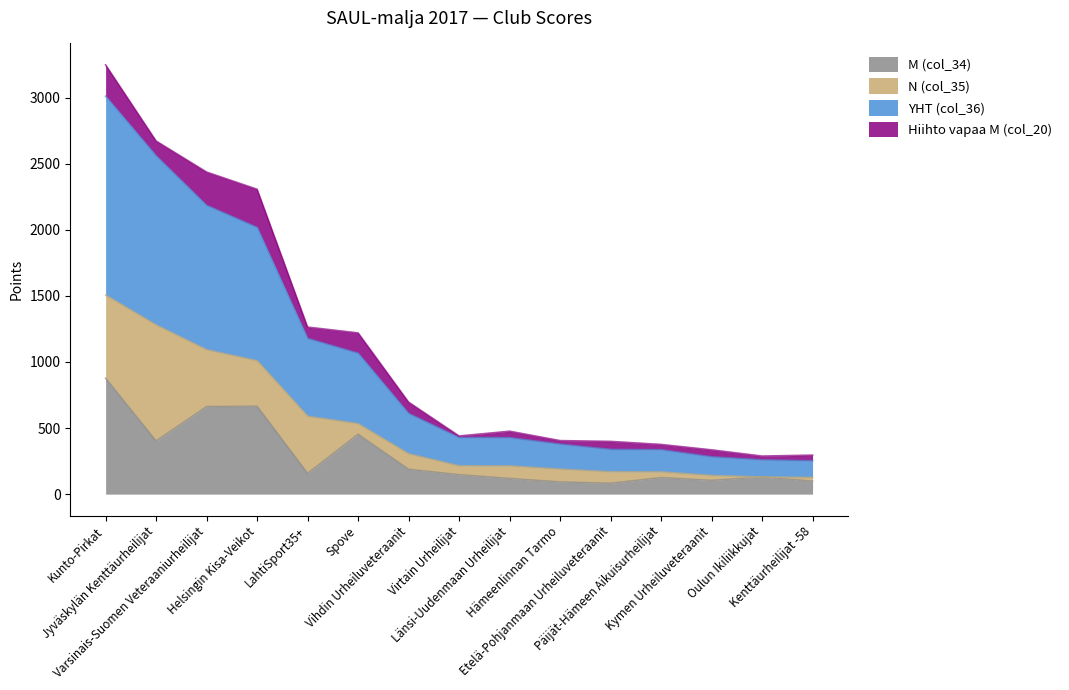

What is the highest value of the M (col_34) series?

876.5